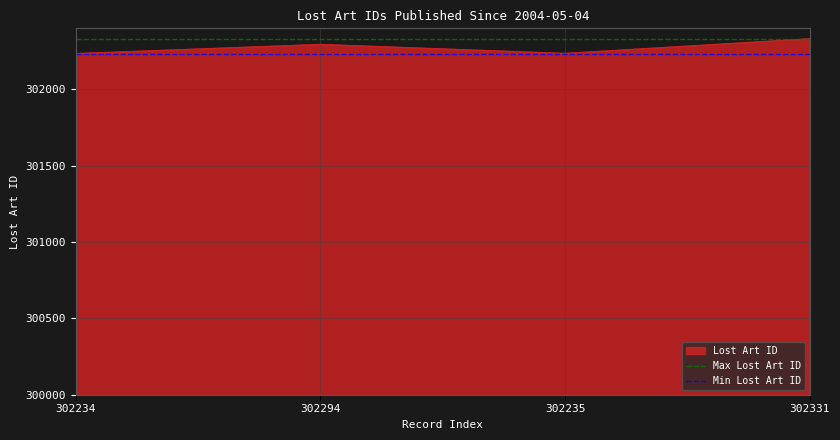

At which category does Lost Art ID reach its first local peak?

302294